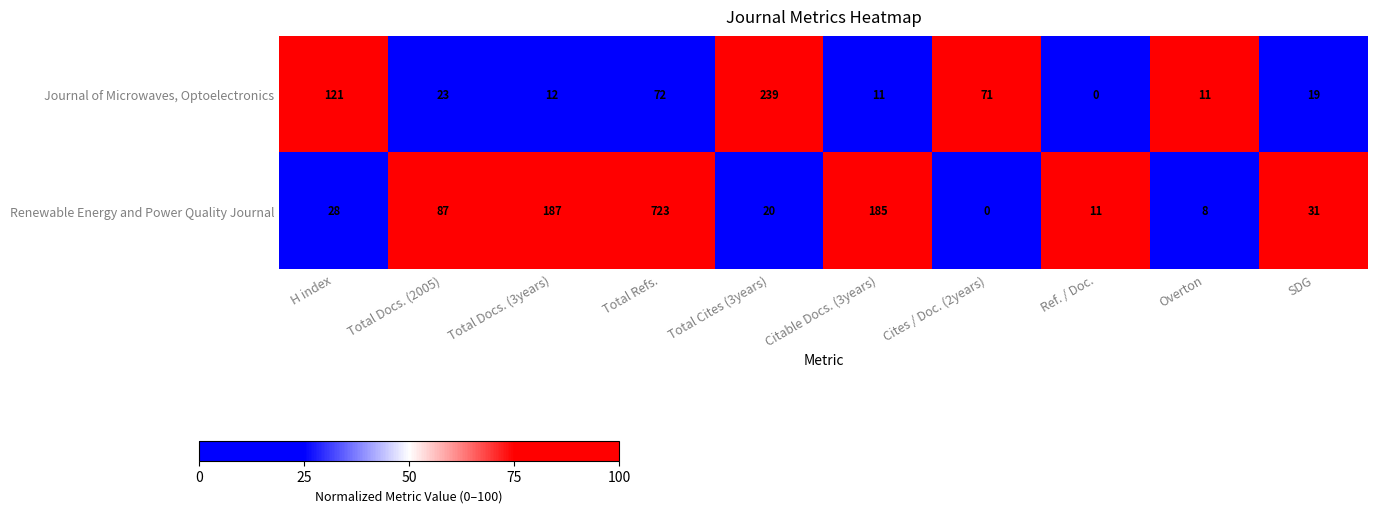

At which label does Renewable Energy and Power Quality Journal reach its peak?

Total Refs.